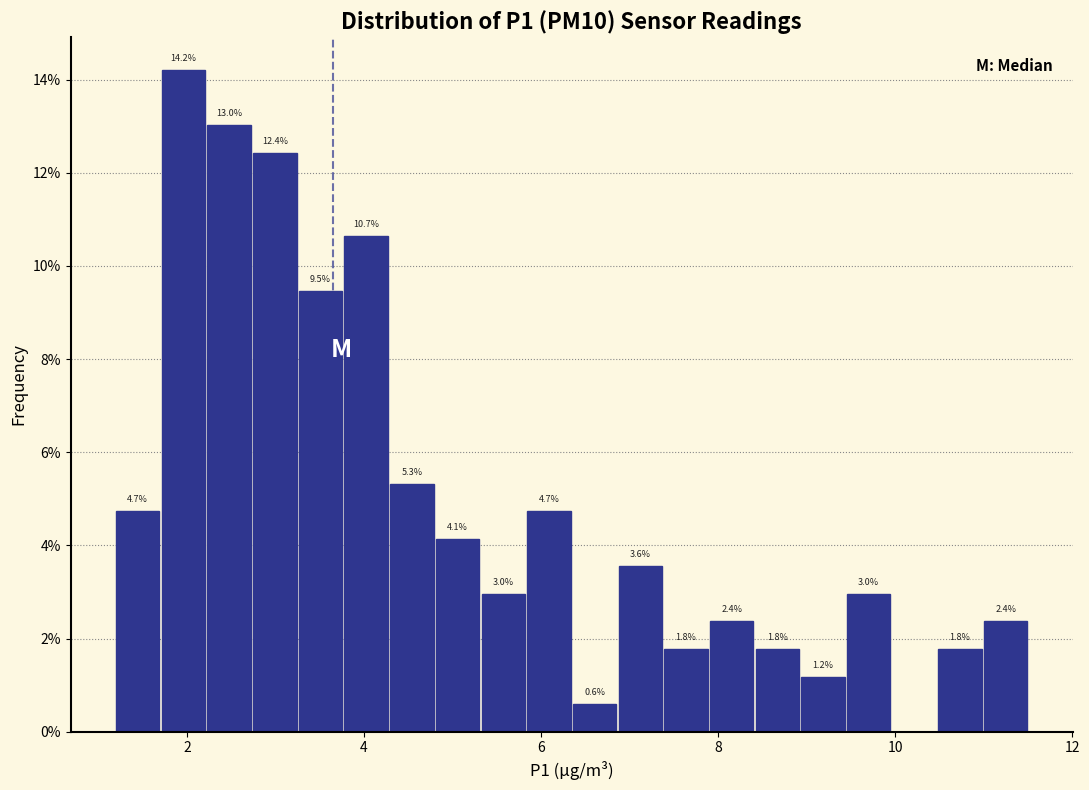

Around what value on the x-axis is the tallest bar? Give the approximate position of its centre, as read against the axis.

2.0